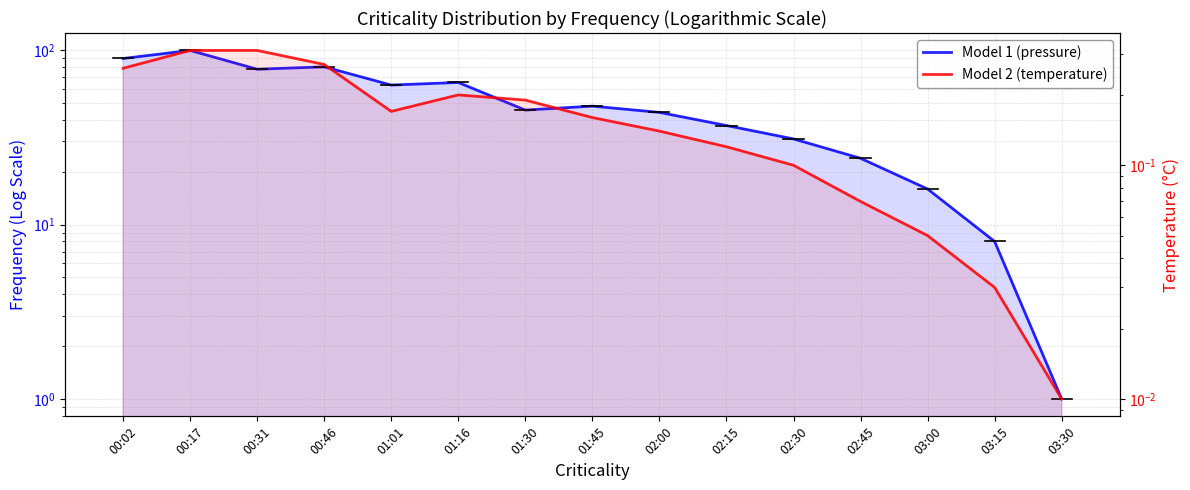

How many series are shown in this chart?

2